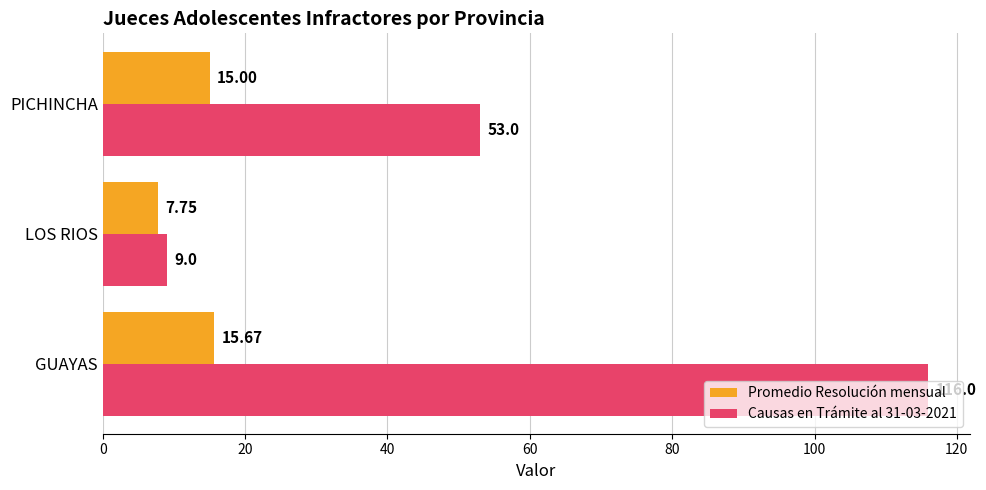

Which category has the lowest value across all series?

LOS RIOS